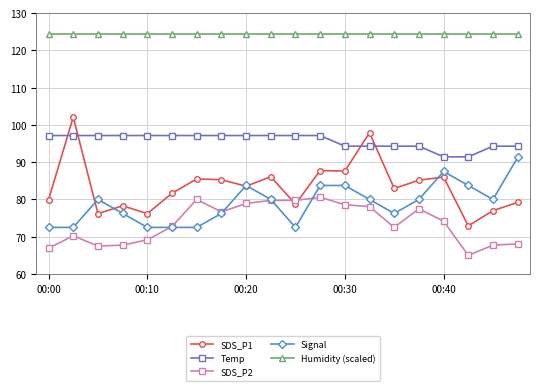

What are all the series names shown in the legend?

SDS_P1, Temp, SDS_P2, Signal, Humidity (scaled)